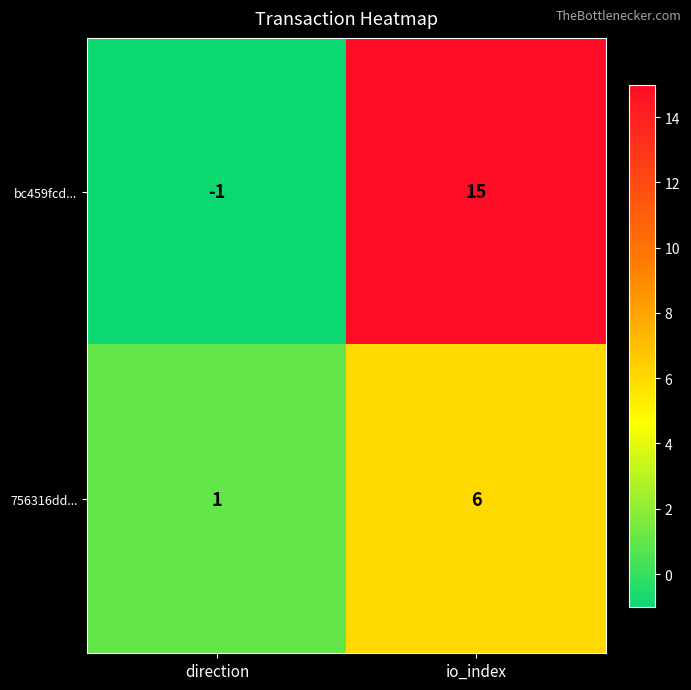

Which series has the widest spread of values?

bc459fcd...